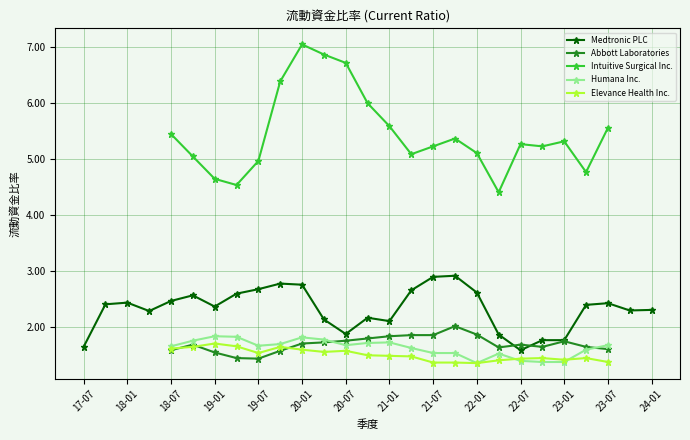

True or false: Medtronic PLC has more than 0 points higher than both neighbors.

True